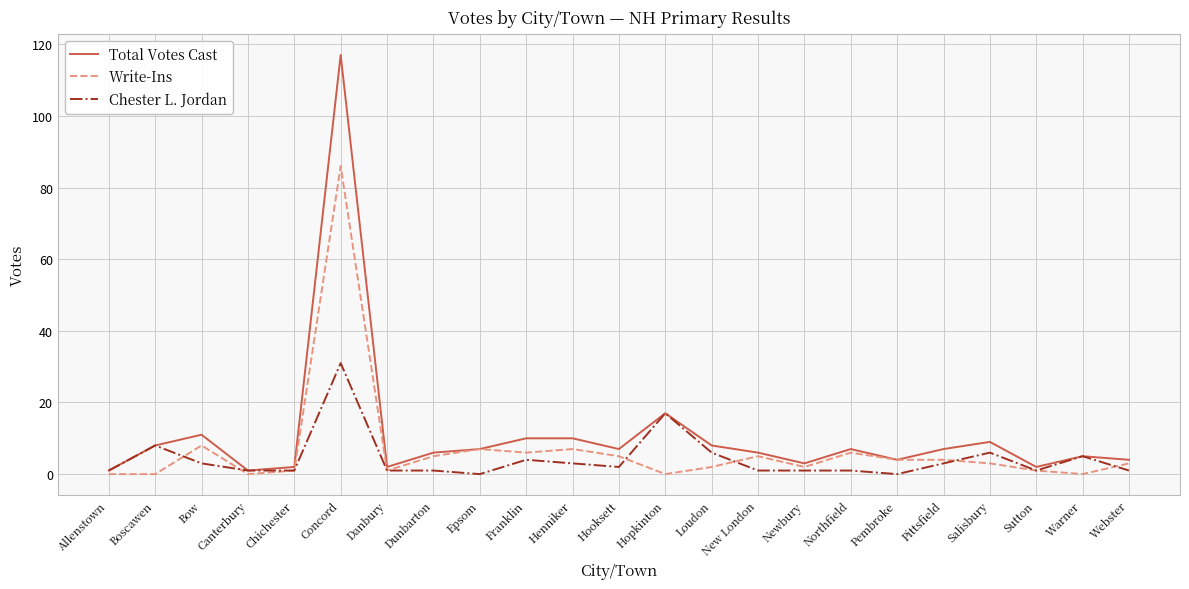

True or false: Write-Ins has a value of 50 at Allenstown.

False